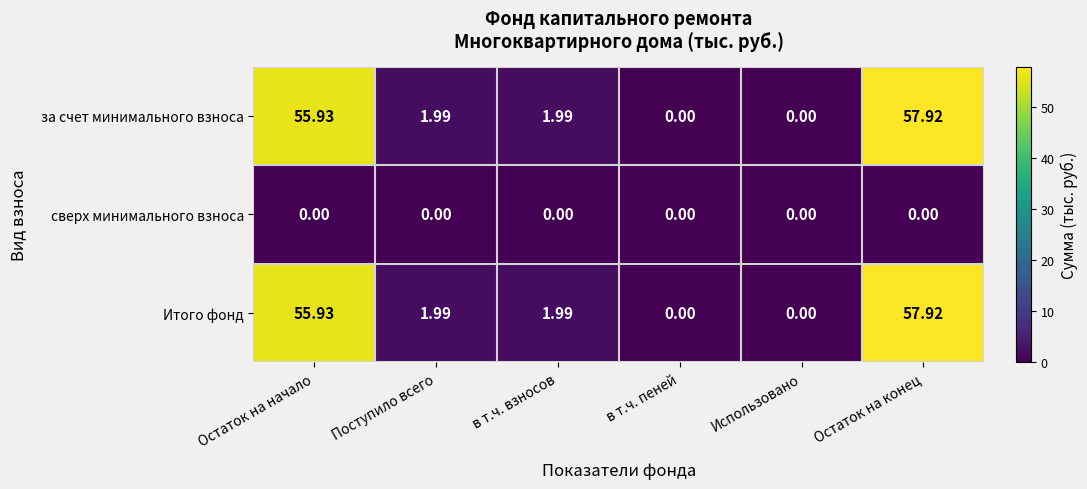

Count the number of data series in this chart.

3